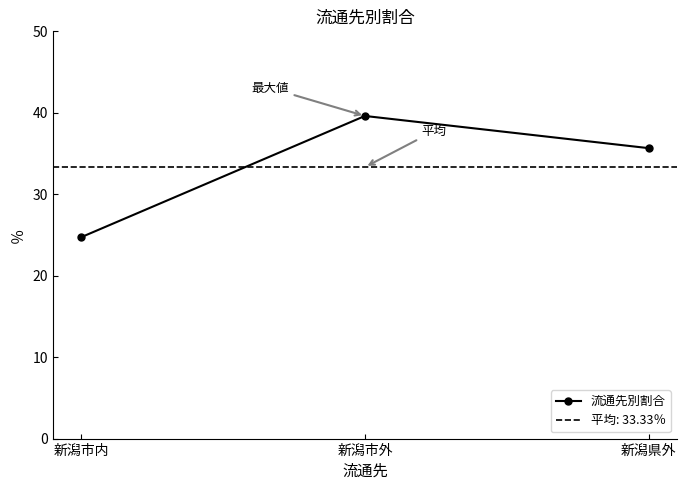

Reading right to left, list all the values displayed in this chart.

新潟県外=35.7	新潟市外=39.6	新潟市内=24.7